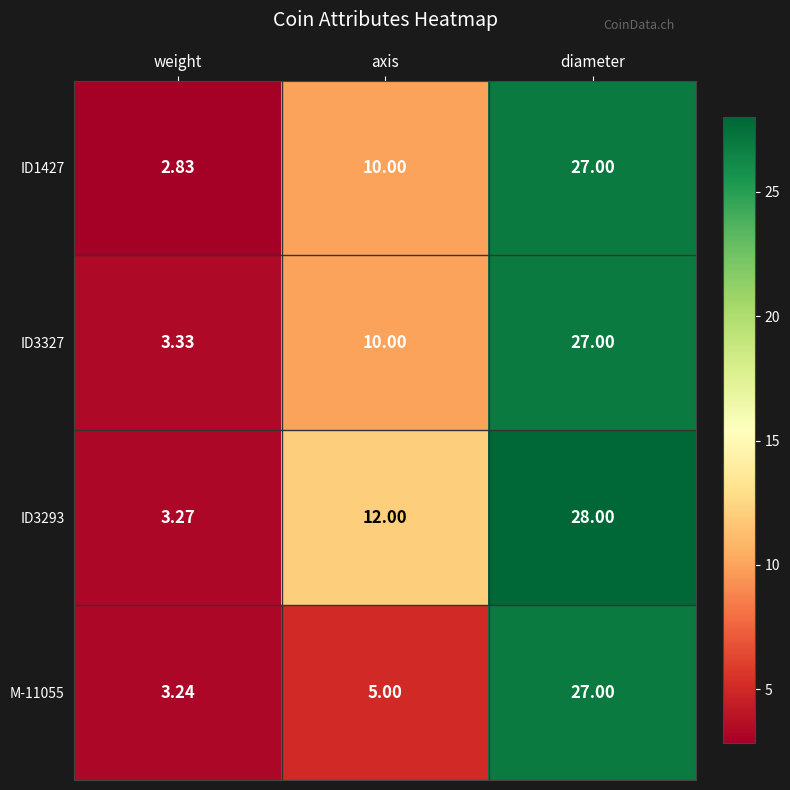

Where is ID3327 nearest to the value 15?

axis